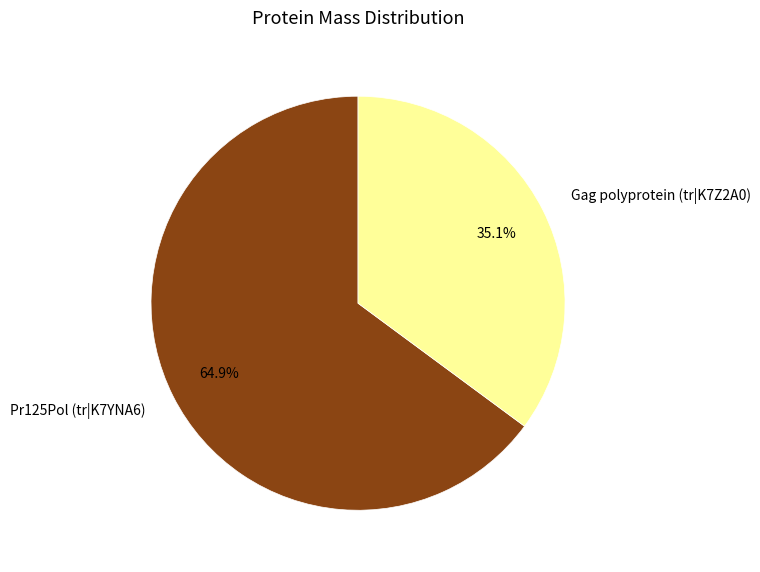

To the nearest percent, what is the difference between the largest and smallest slice percentages?

30%